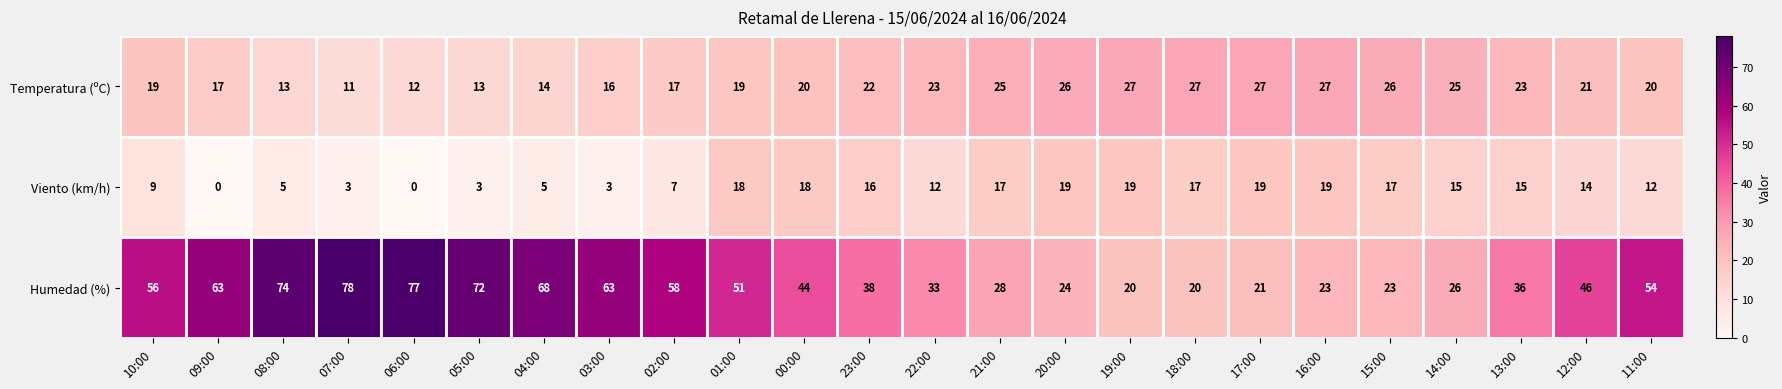

Is it true that Humedad (%) equals 23 at 16:00?

True